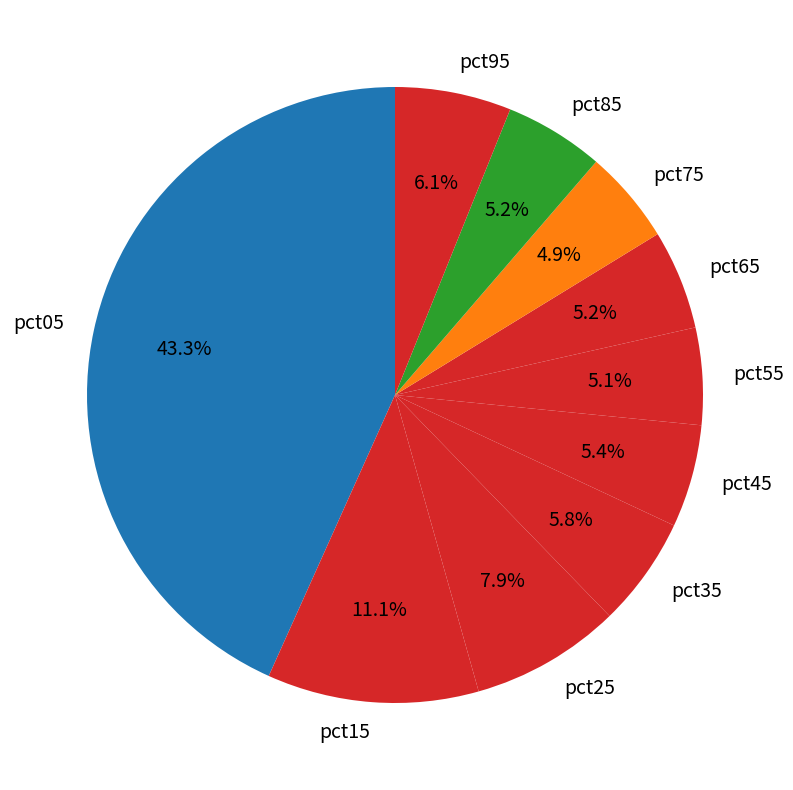

How many slices are in this pie chart?

10